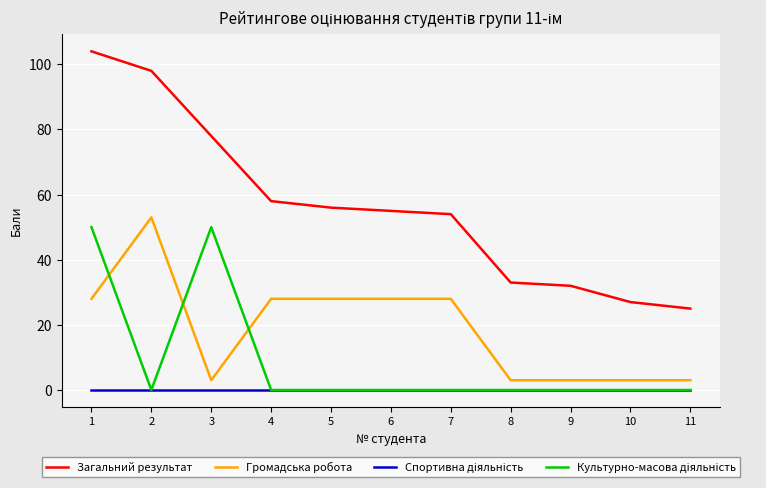

What is the difference between the maximum and second lowest values in the Загальний результат series?

77